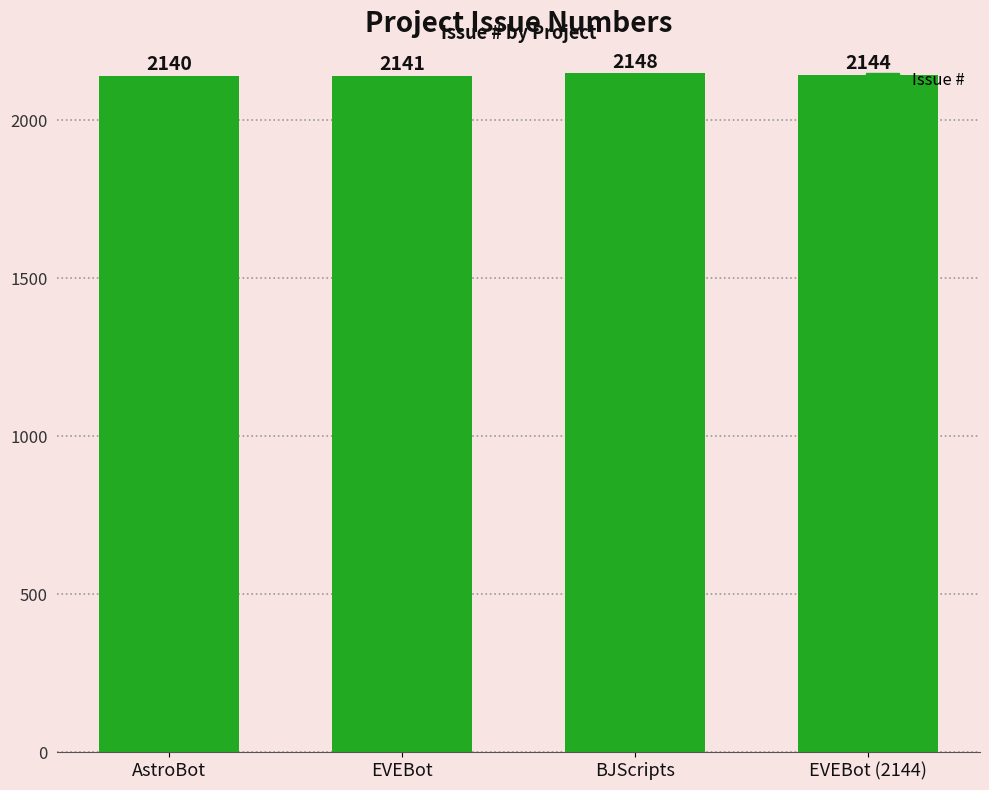

Rank the categories by value from highest to lowest.

BJScripts, EVEBot (2144), EVEBot, AstroBot